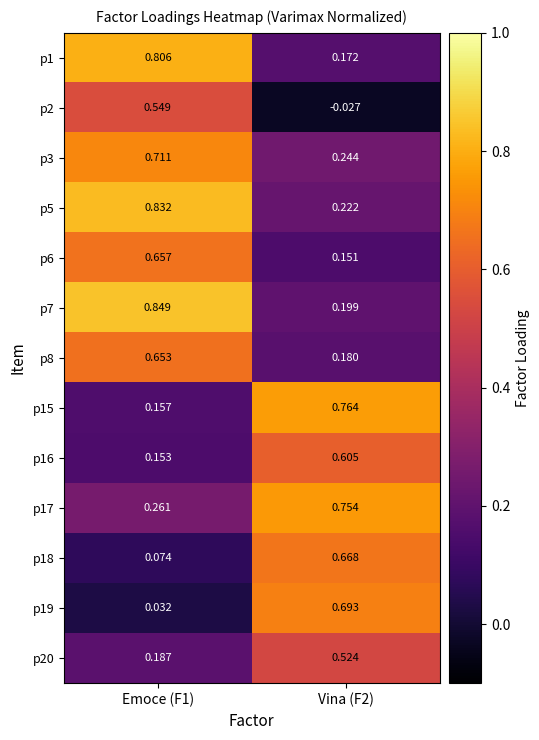

Is the value of p6 at Vina (F2) greater than the value of p1 at Emoce (F1)?

No